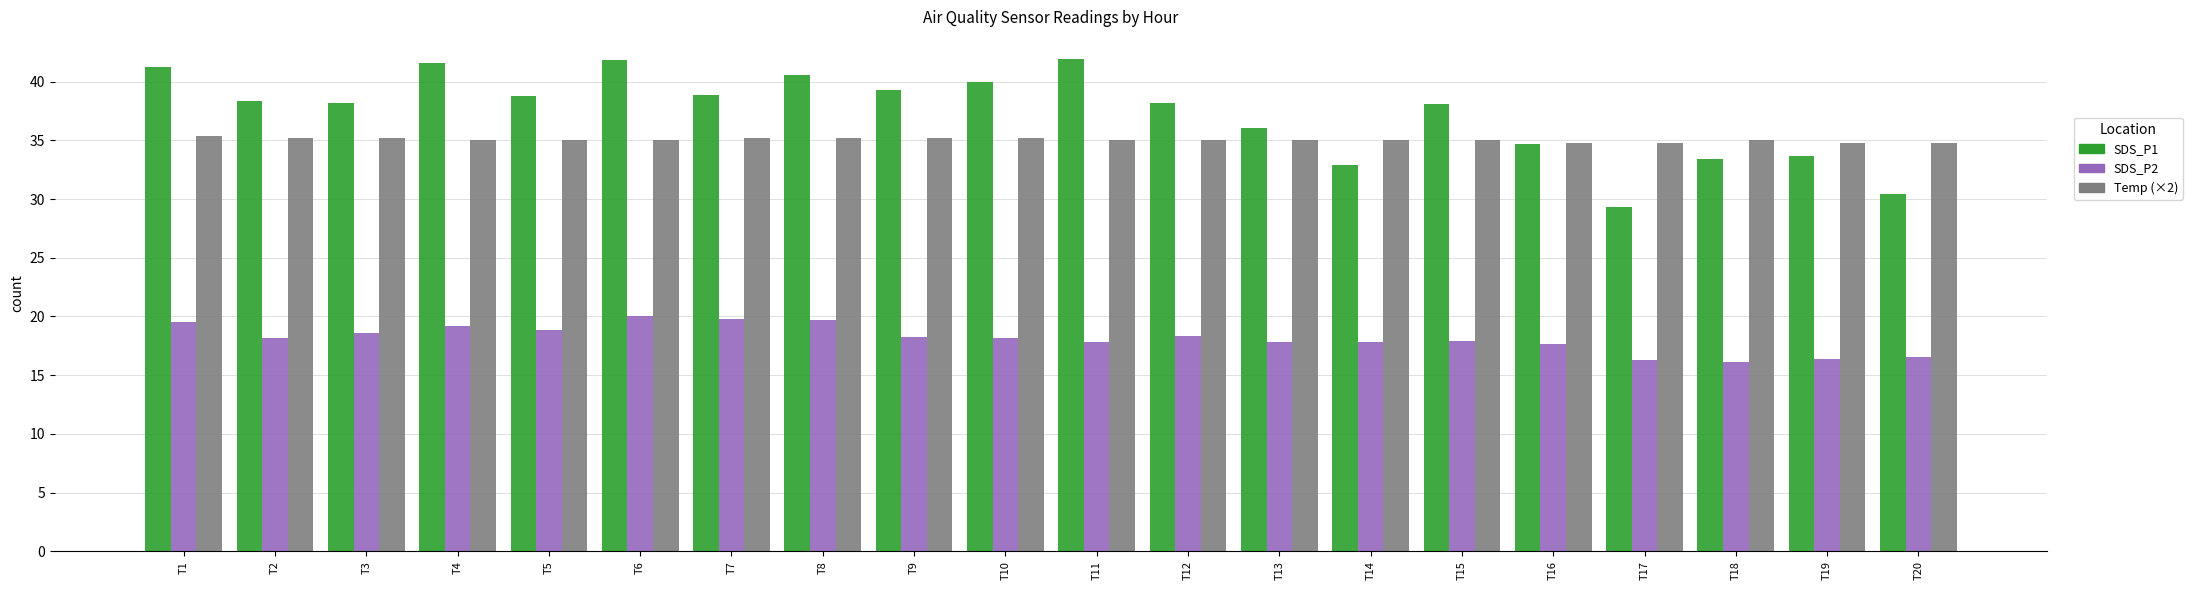

Where is SDS_P1 nearest to the value 35?

T16